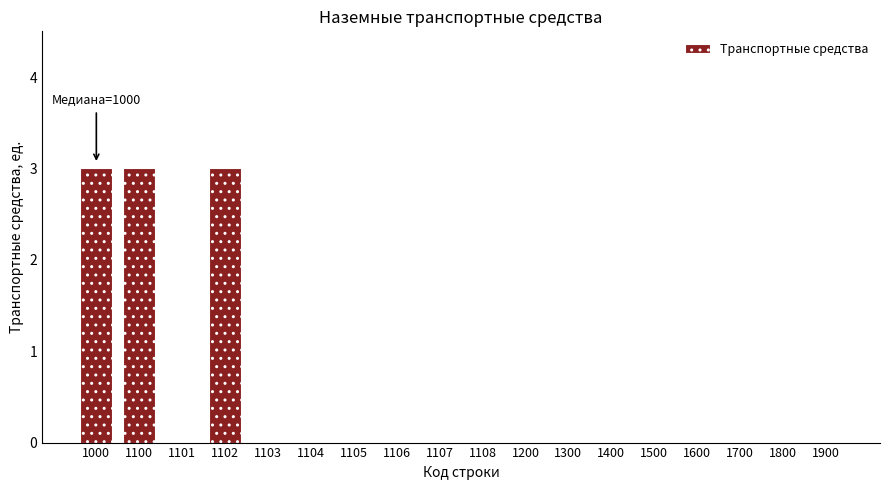

Reading left to right, extract all data points from this chart.

1000=3	1100=3	1101=0	1102=3	1103=0	1104=0	1105=0	1106=0	1107=0	1108=0	1200=0	1300=0	1400=0	1500=0	1600=0	1700=0	1800=0	1900=0